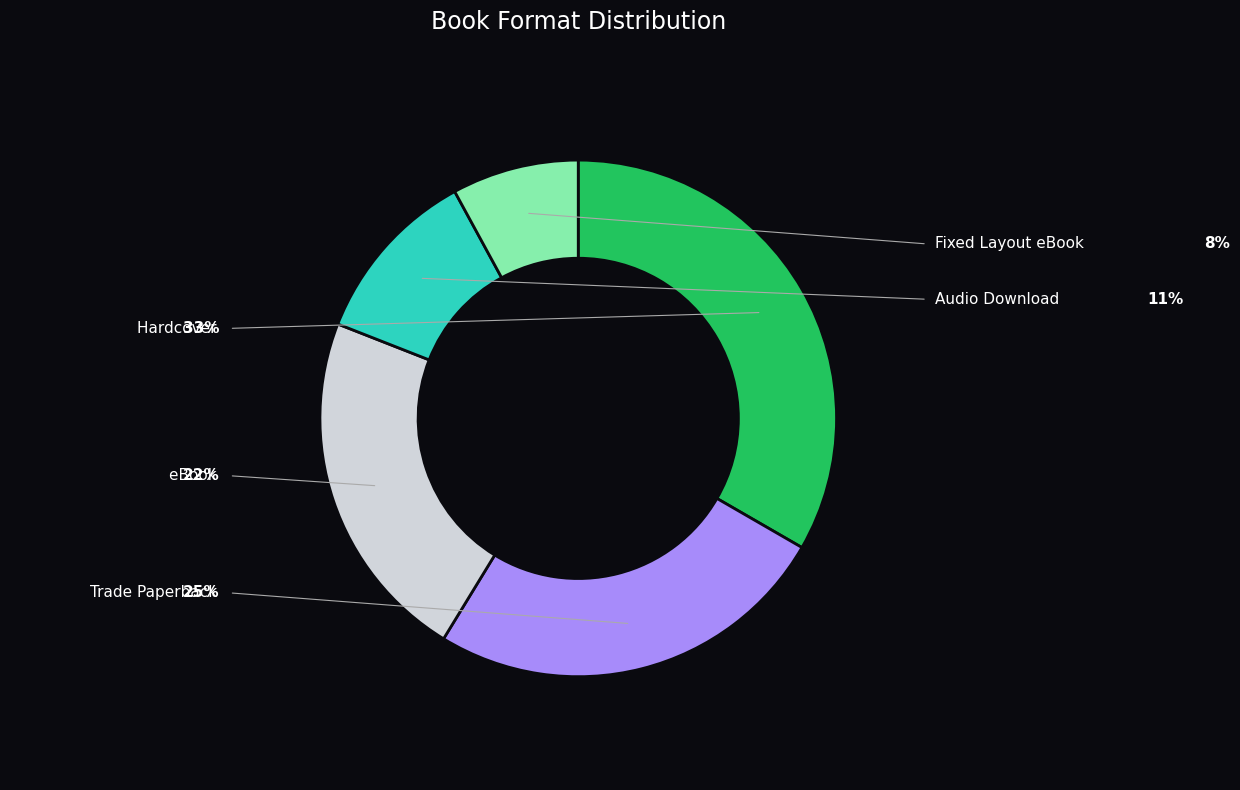

Combined, what portion of the pie is Trade Paperback and Audio Download?

36.5%